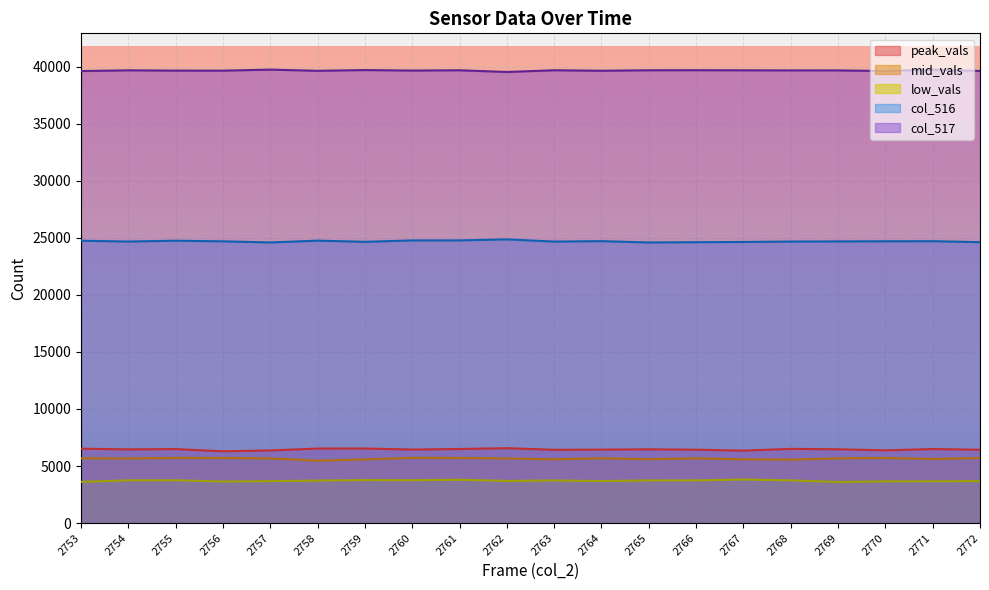

What is the value of the col_516 point at the 6th from the left?

24759